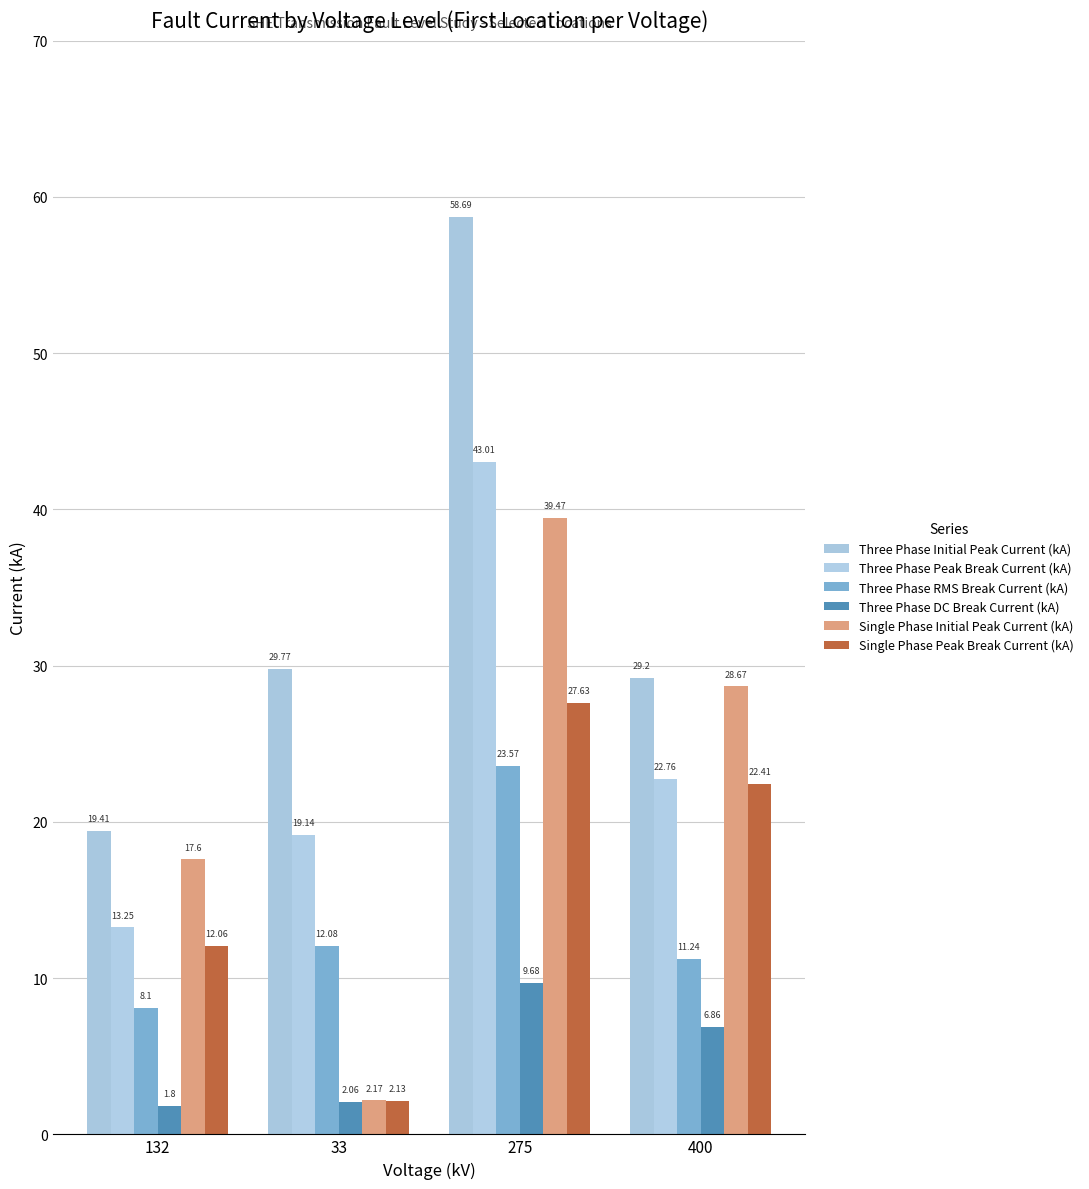

True or false: Three Phase DC Break Current (kA) has a value of 3.1 at 275.

False